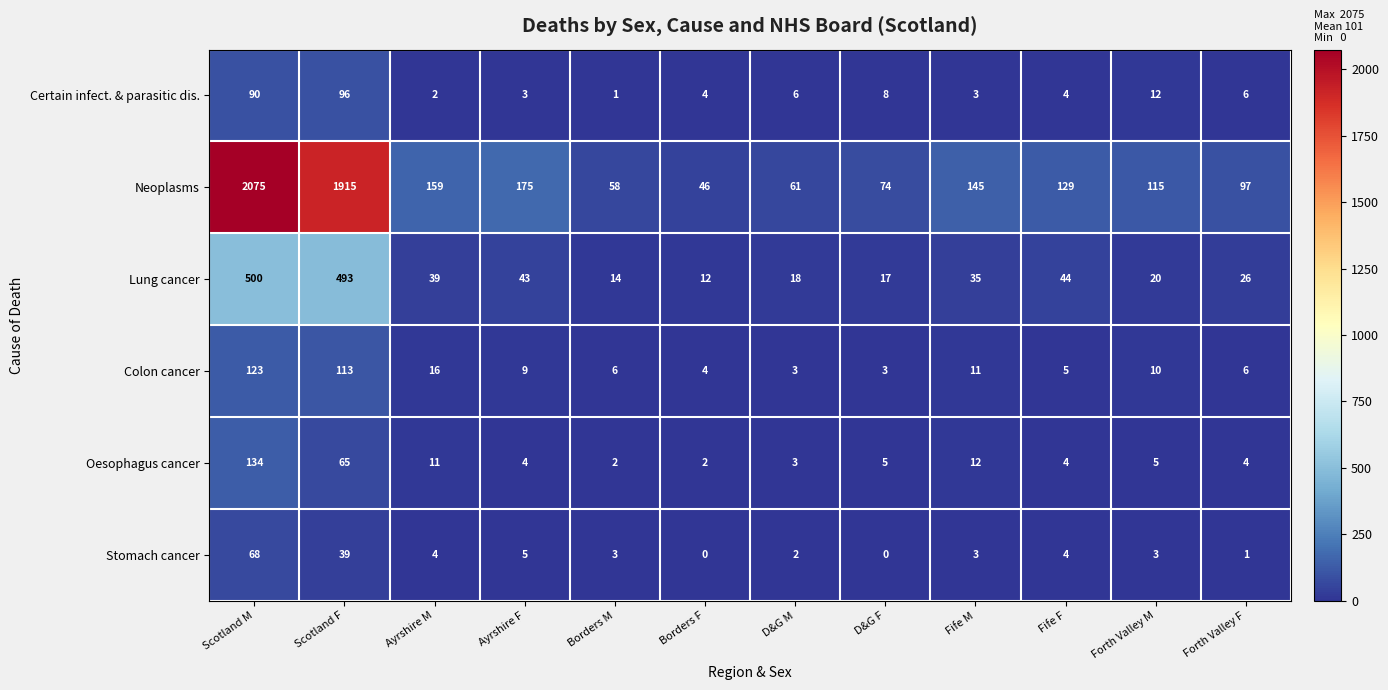

List the series in order of their peak value, lowest first.

Stomach cancer, Certain infect. & parasitic dis., Colon cancer, Oesophagus cancer, Lung cancer, Neoplasms